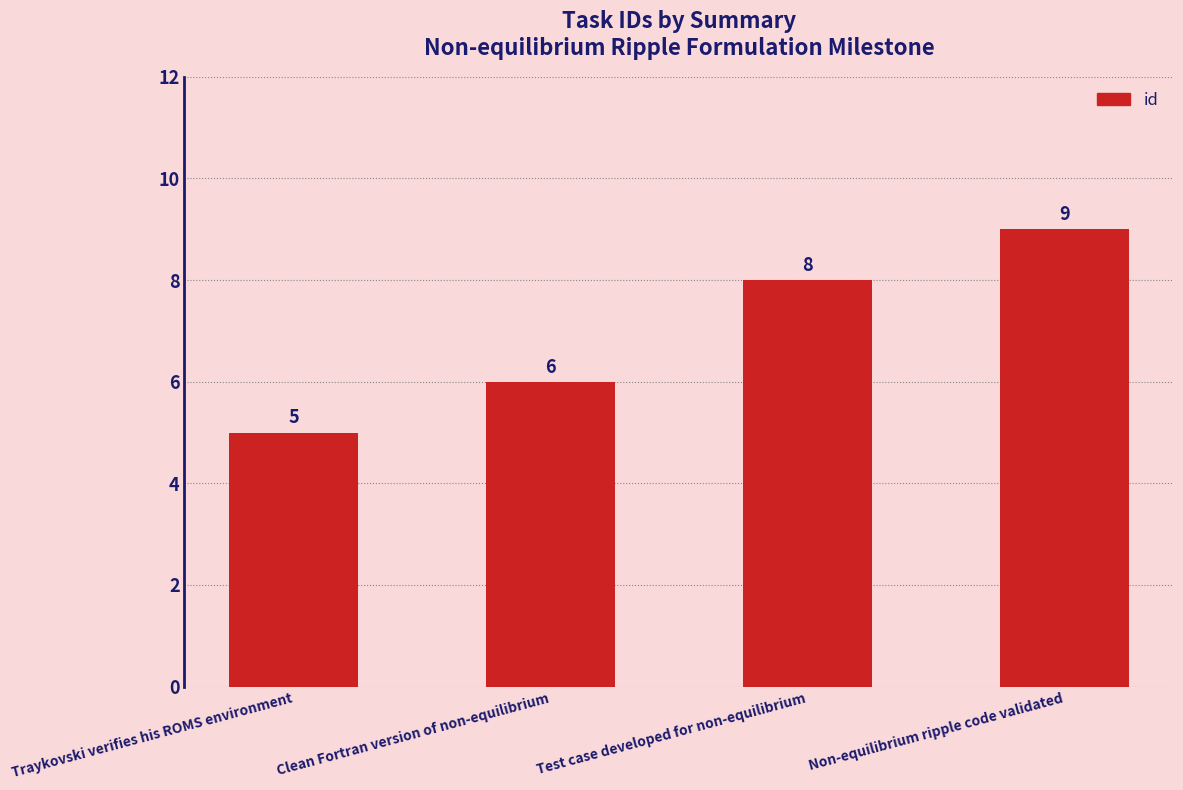

What position from the right is Clean Fortran version of non-equilibrium?

3